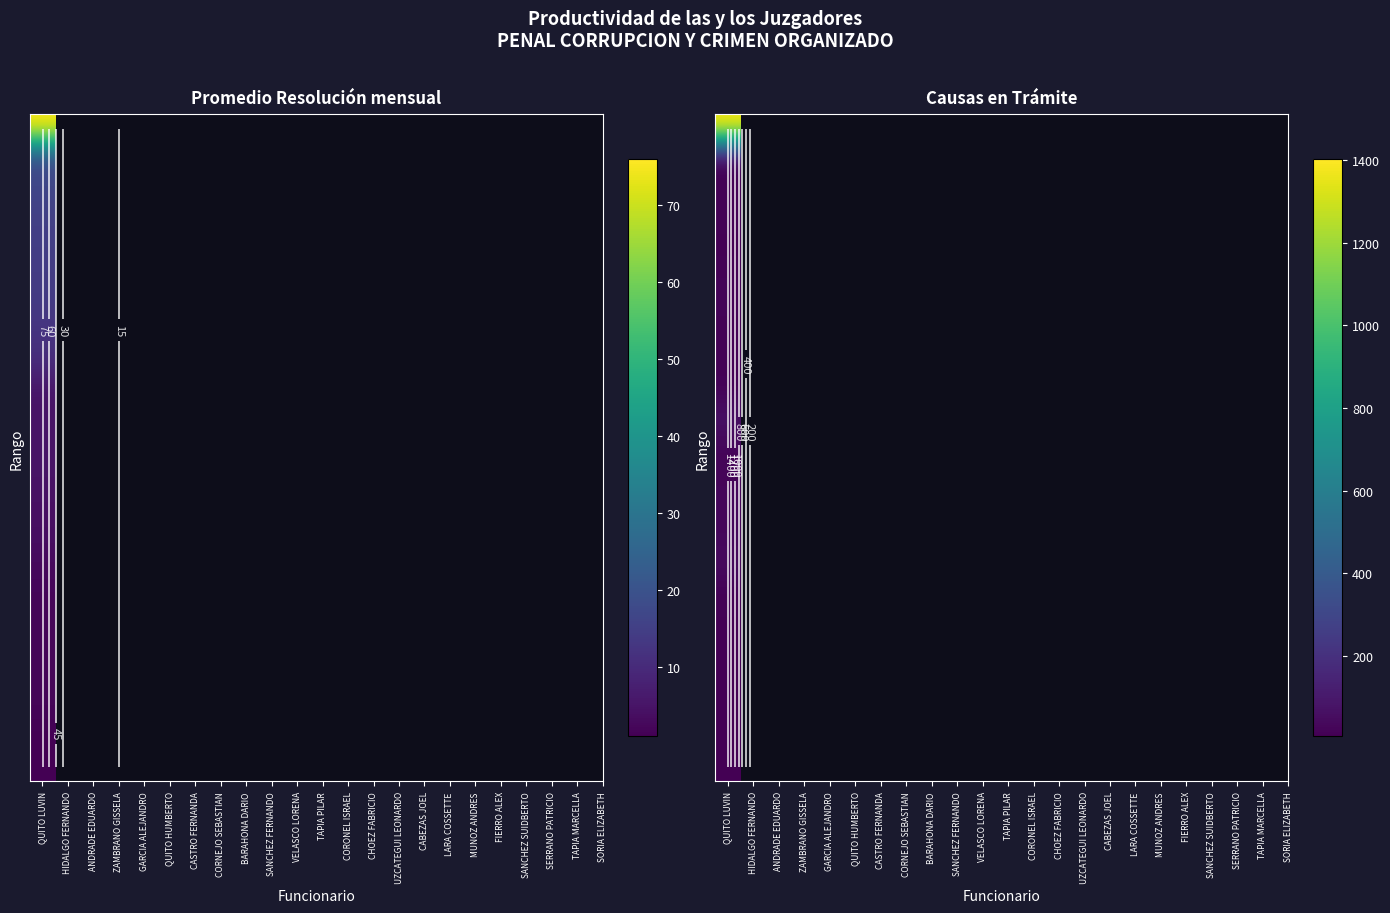

What is the spread (max minus min) of values at Promedio?

75